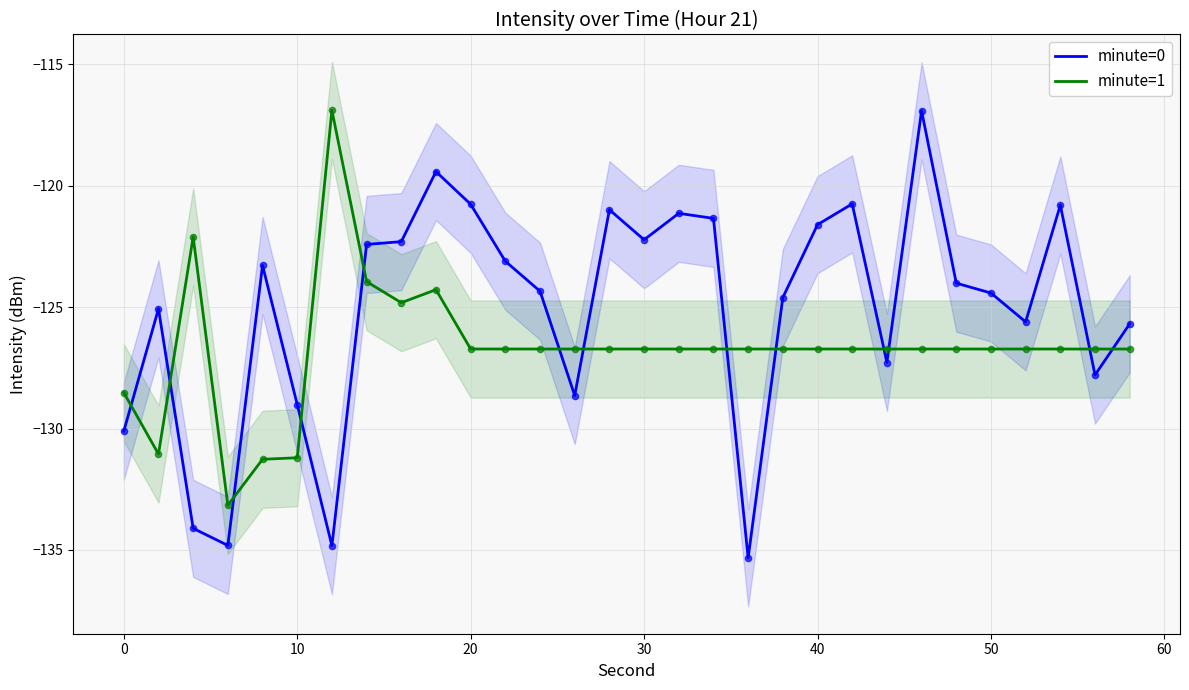

Which series contains the lowest Y value?

minute=0